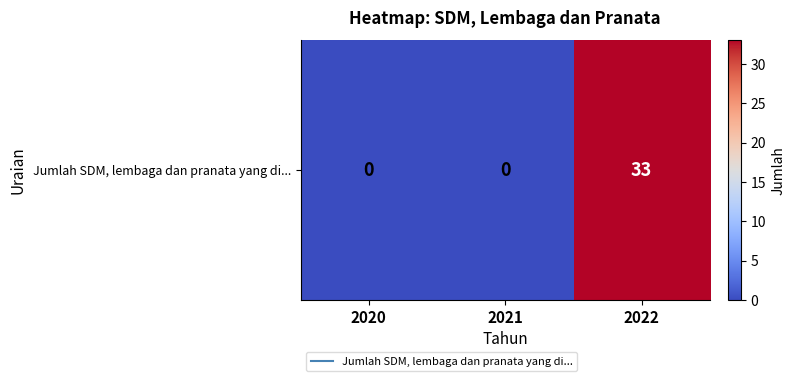

At which label is the value closest to 16?

2020